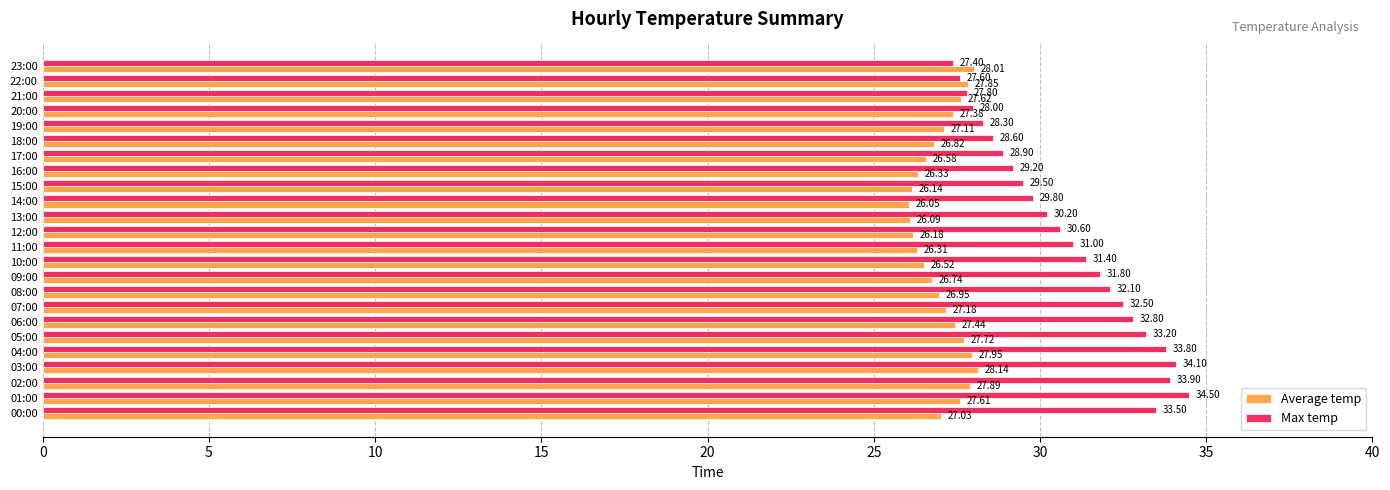

List the series in order of their overall mean, lowest first.

Average temp, Max temp